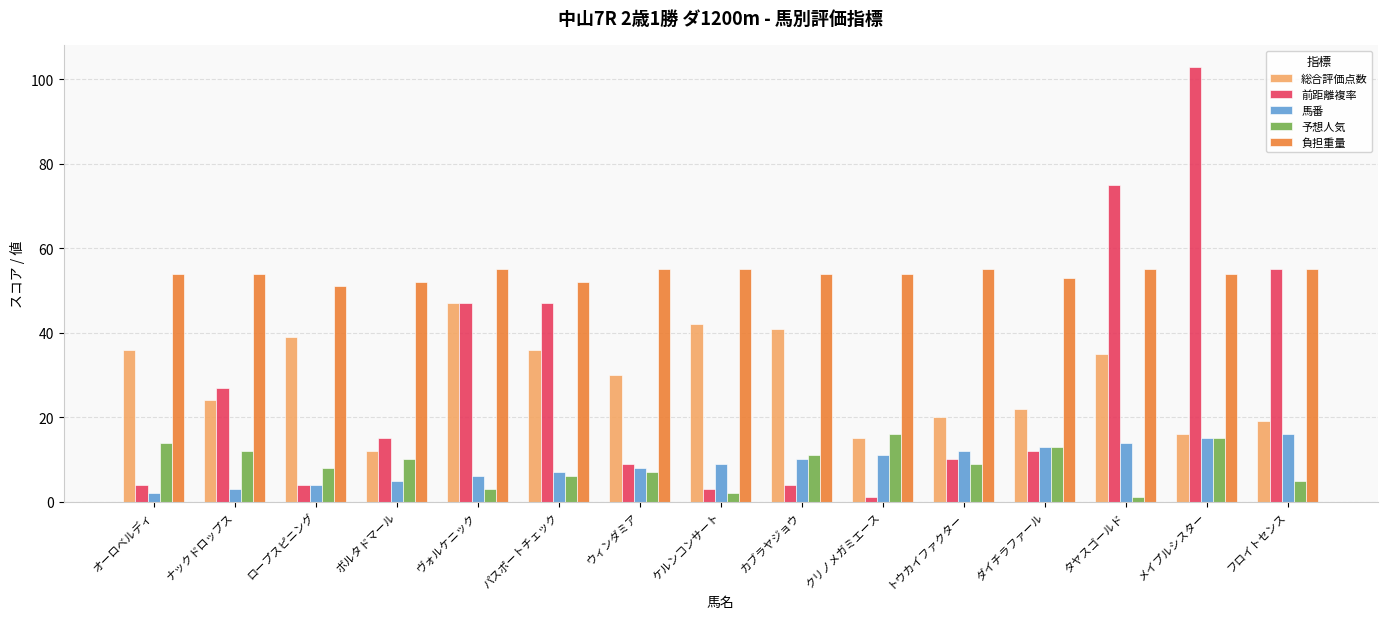

Which label corresponds to the largest value in the chart?

メイプルシスター